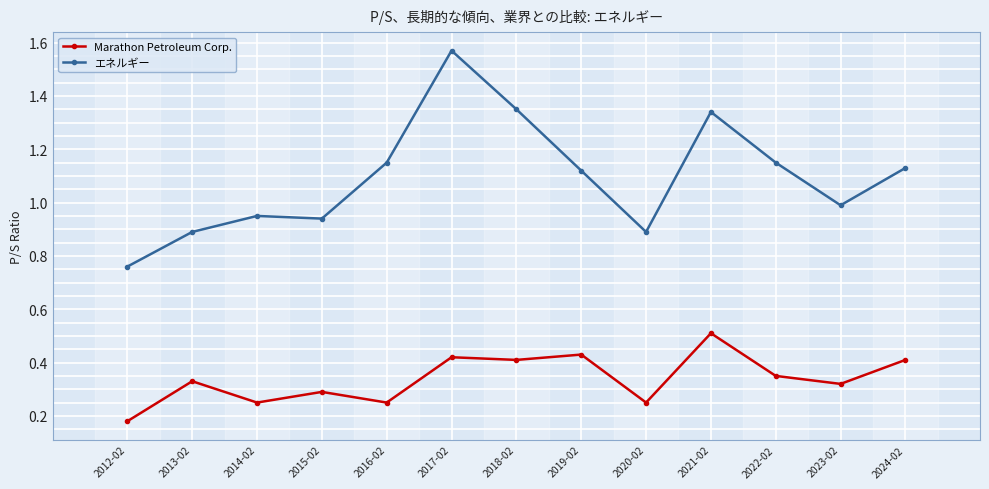

True or false: Marathon Petroleum Corp. has a value of 0.4 at 2017-02.

True